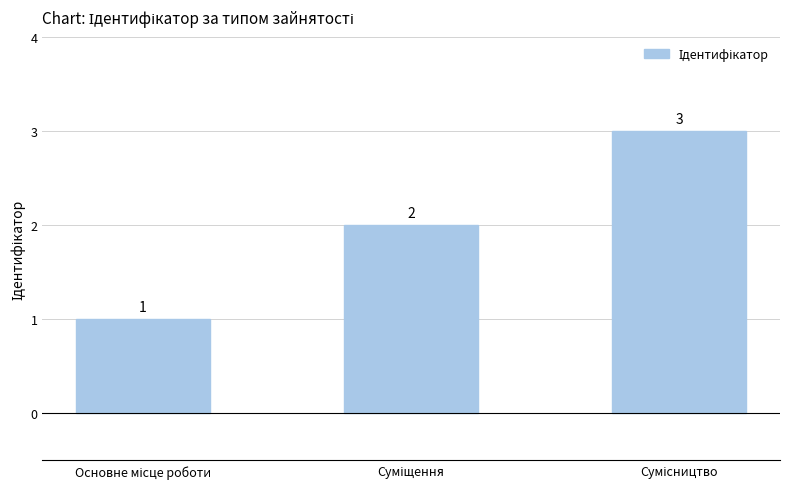

How many values are between 1 and 3?

3